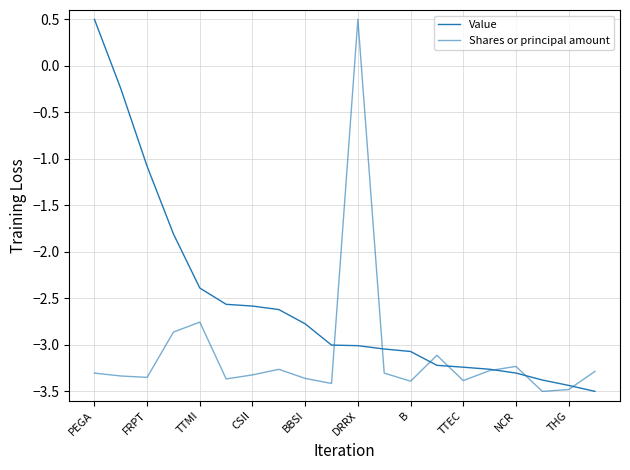

Reading left to right, what are all the values shown in this chart?

Value: 0.5	-0.2	-1.1	-1.8	-2.4	-2.6	-2.6	-2.6	-2.8	-3.0	-3.0	-3.0	-3.1	-3.2	-3.2	-3.3	-3.3	-3.4	-3.4	-3.5
Shares or principal amount: -3.3	-3.3	-3.3	-2.9	-2.8	-3.4	-3.3	-3.3	-3.4	-3.4	0.5	-3.3	-3.4	-3.1	-3.4	-3.3	-3.2	-3.5	-3.5	-3.3